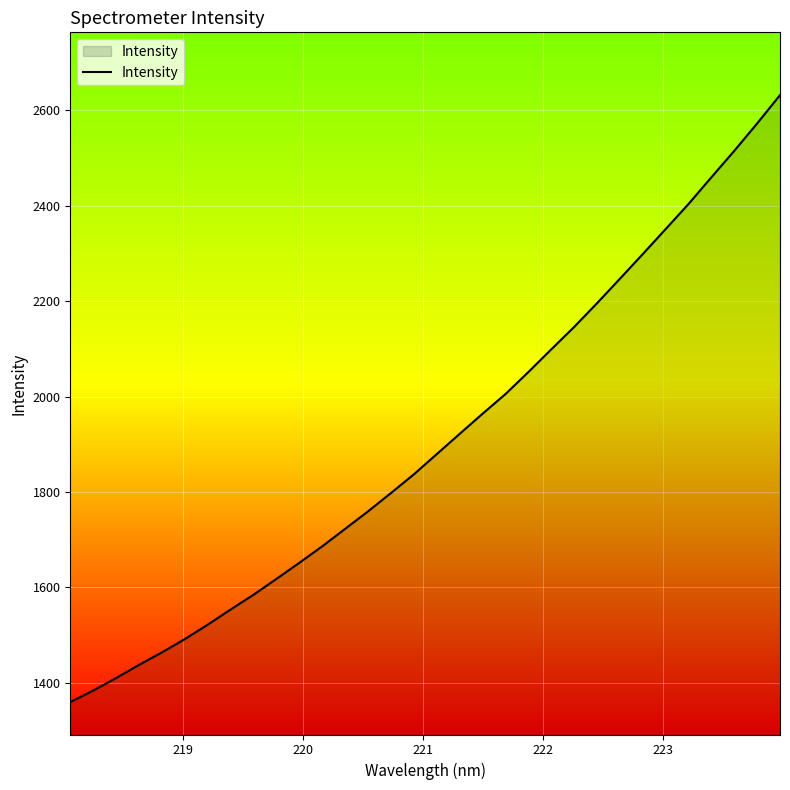

What is the minimum value shown in the chart?

1359.8